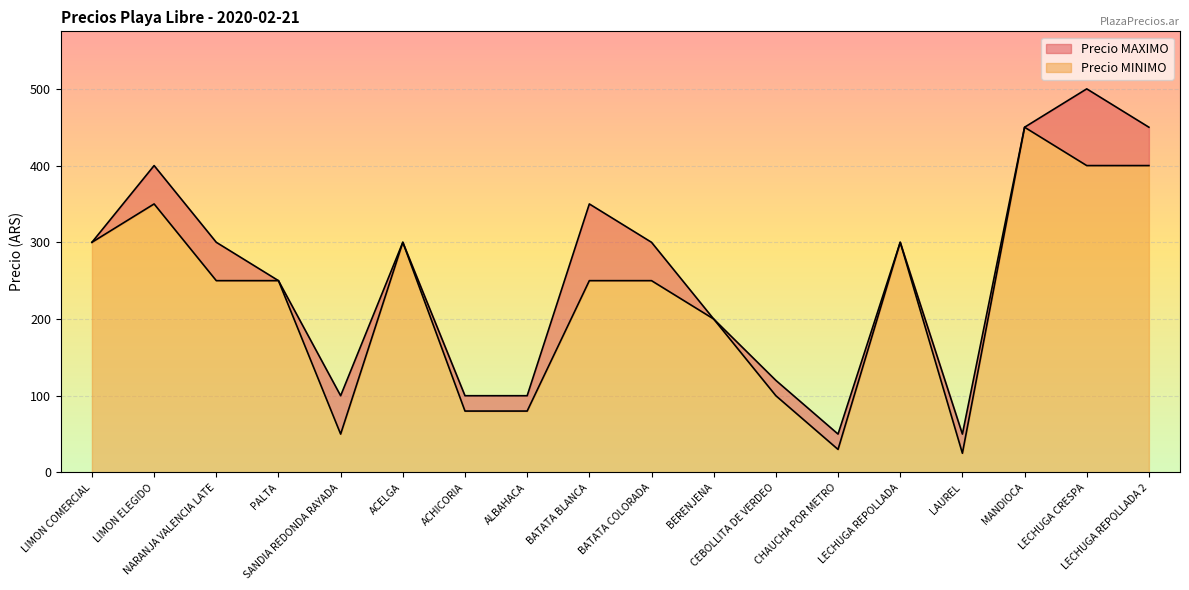

Reading left to right, list all the values displayed in this chart.

PRECIO MAXIMO: 300	400	300	250	100	300	100	100	350	300	200	120	50	300	50	450	500	450
PRECIO MINIMO: 300	350	250	250	50	300	80	80	250	250	200	100	30	300	25	450	400	400